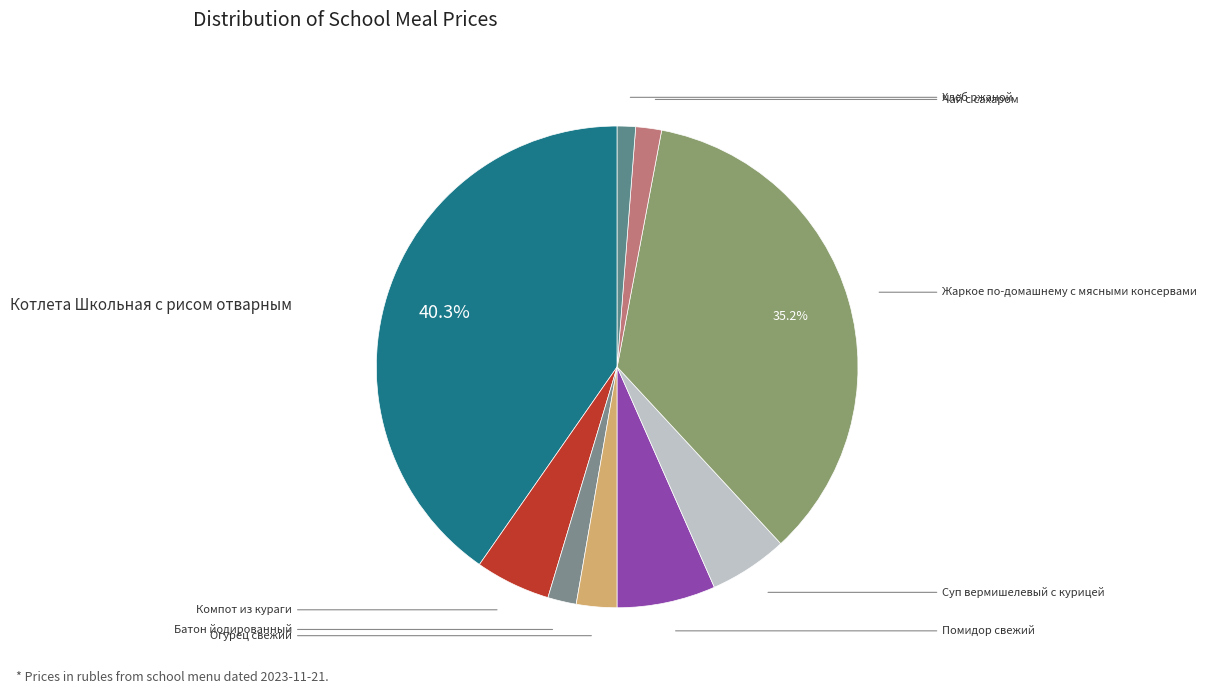

Which category has the biggest portion of the pie?

Котлета Школьная с рисом отварным